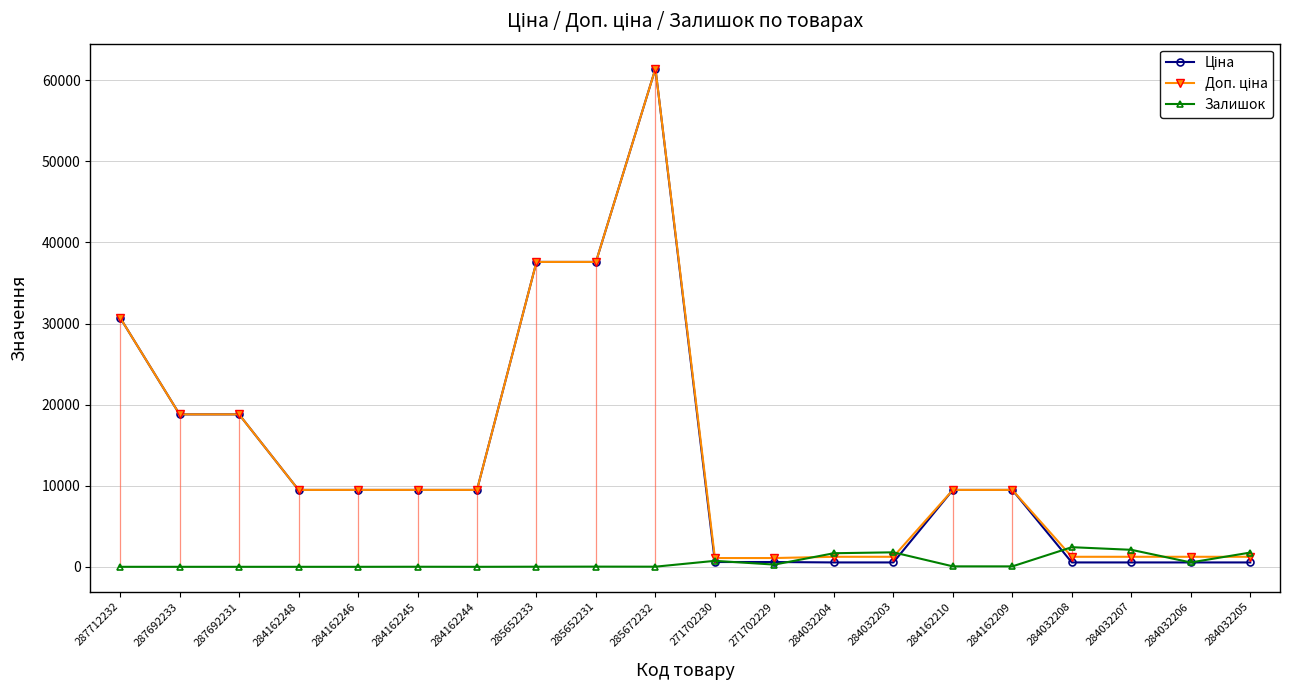

Where does the Доп. ціна series first go above 9480?

287712232